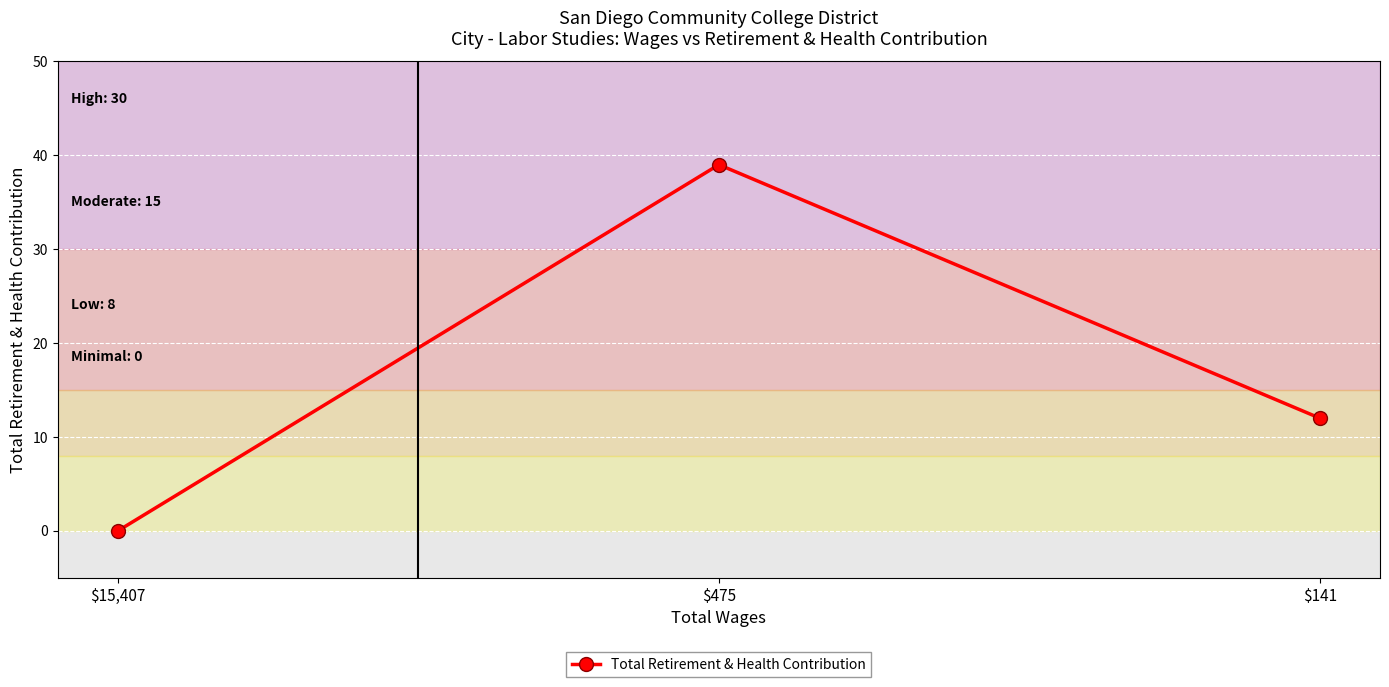

Does the chart have visible grid lines?

Yes